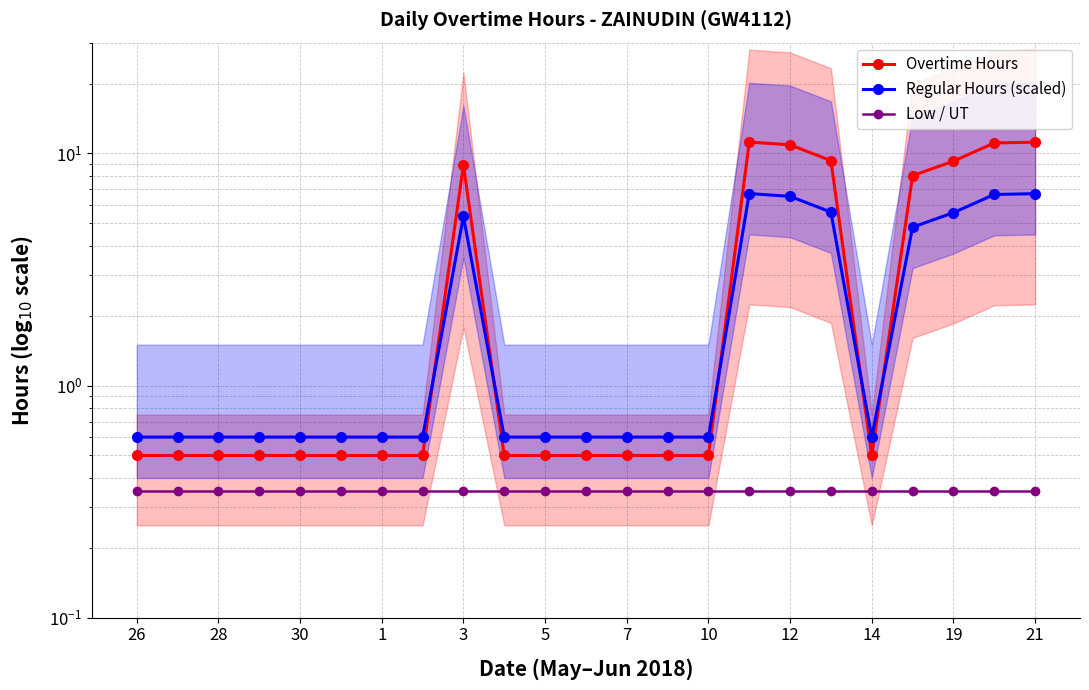

True or false: Regular Hours (scaled) and Low / UT intersect in this chart.

False